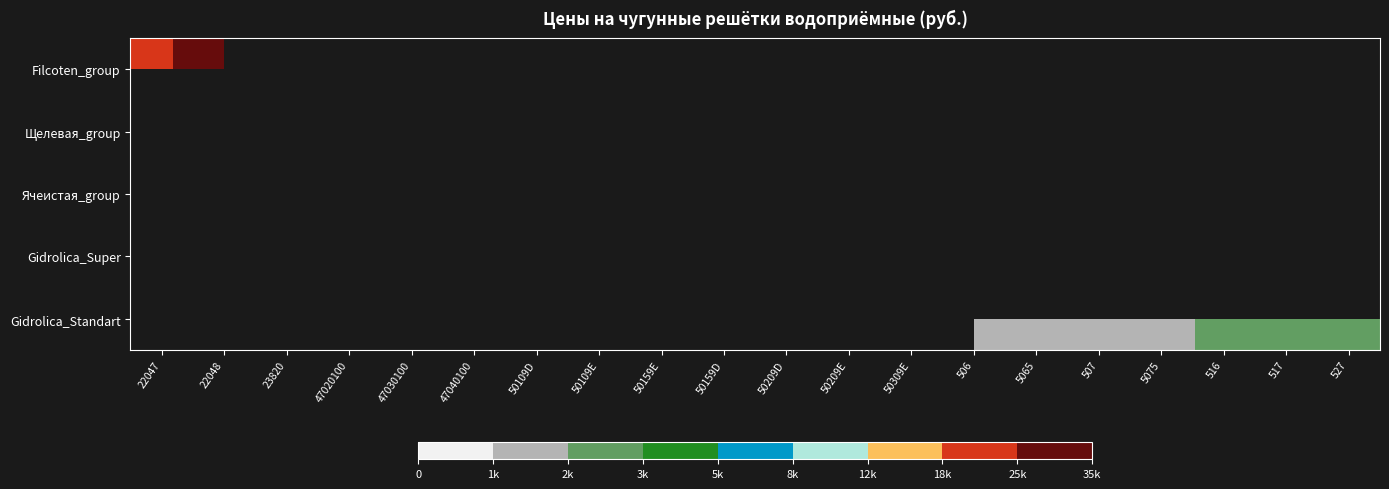

Reading right to left, extract all data points from this chart.

Filcoten_group: 527=0	517=0	516=0	5075=0	507=0	5065=0	506=0	50309E=0	50209E=0	50209D=0	50159D=0	50159E=0	50109E=0	50109D=0	47040100=0	47030100=0	47020100=0	23820=0	22048=34680	22047=22680
Щелевая_group: 527=0	517=0	516=0	5075=0	507=0	5065=0	506=0	50309E=0	50209E=0	50209D=0	50159D=0	50159E=0	50109E=0	50109D=0	47040100=20640	47030100=17760	47020100=8760	23820=0	22048=0	22047=0
Ячеистая_group: 527=0	517=0	516=0	5075=0	507=0	5065=0	506=0	50309E=0	50209E=0	50209D=0	50159D=0	50159E=0	50109E=0	50109D=0	47040100=0	47030100=0	47020100=0	23820=2520	22048=0	22047=0
Gidrolica_Super: 527=0	517=0	516=0	5075=0	507=0	5065=0	506=0	50309E=10260	50209E=4440	50209D=3972	50159D=3036	50159E=3384	50109E=2304	50109D=1860	47040100=0	47030100=0	47020100=0	23820=0	22048=0	22047=0
Gidrolica_Standart: 527=2904	517=2328	516=2316	5075=1620	507=1260	5065=1520	506=1236	50309E=0	50209E=0	50209D=0	50159D=0	50159E=0	50109E=0	50109D=0	47040100=0	47030100=0	47020100=0	23820=0	22048=0	22047=0